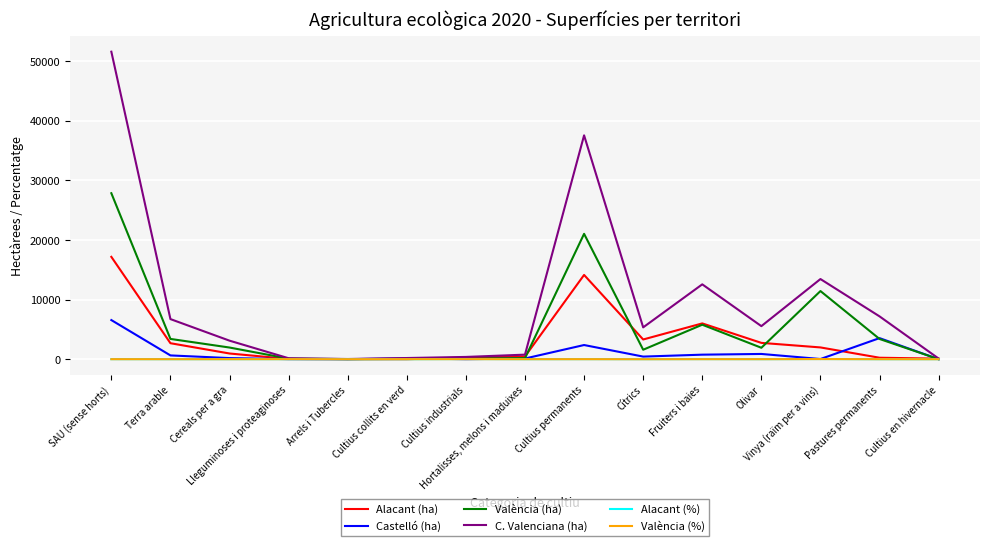

What is the maximum value shown in the chart?

51581.0